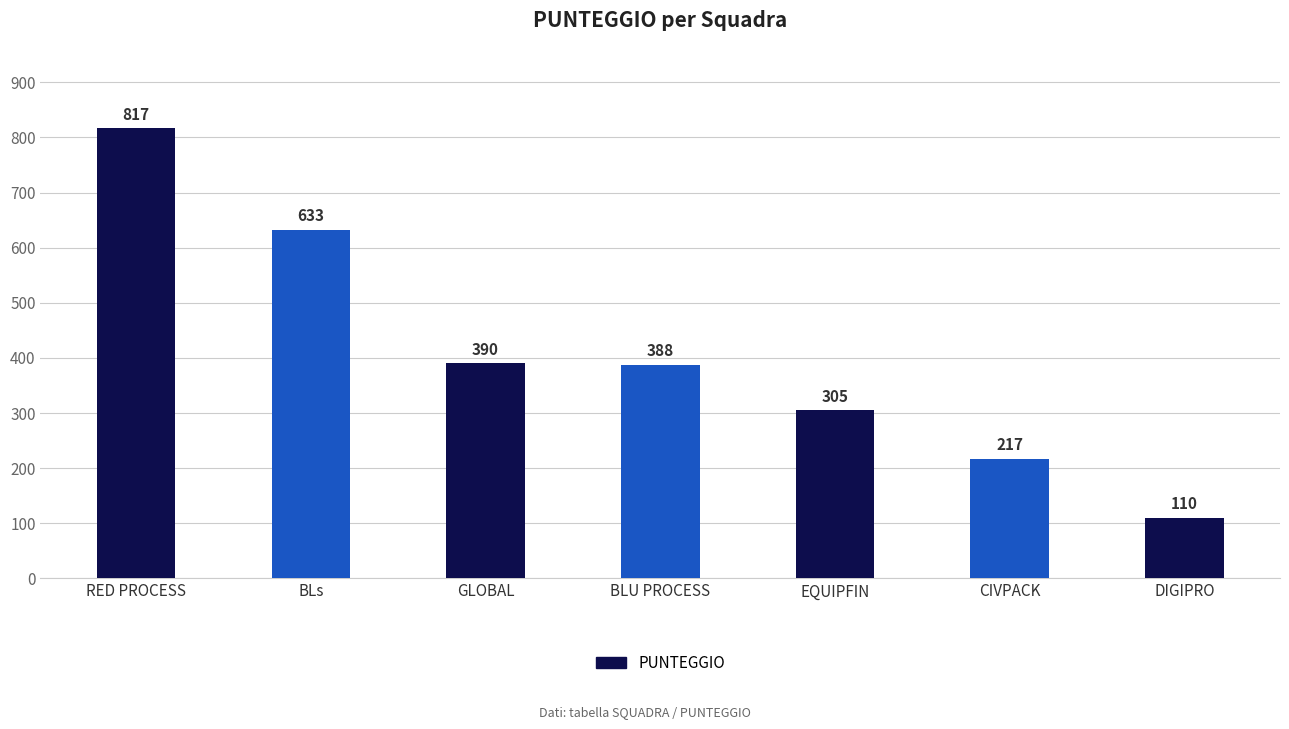

At which label does the data first exceed 388?

RED PROCESS